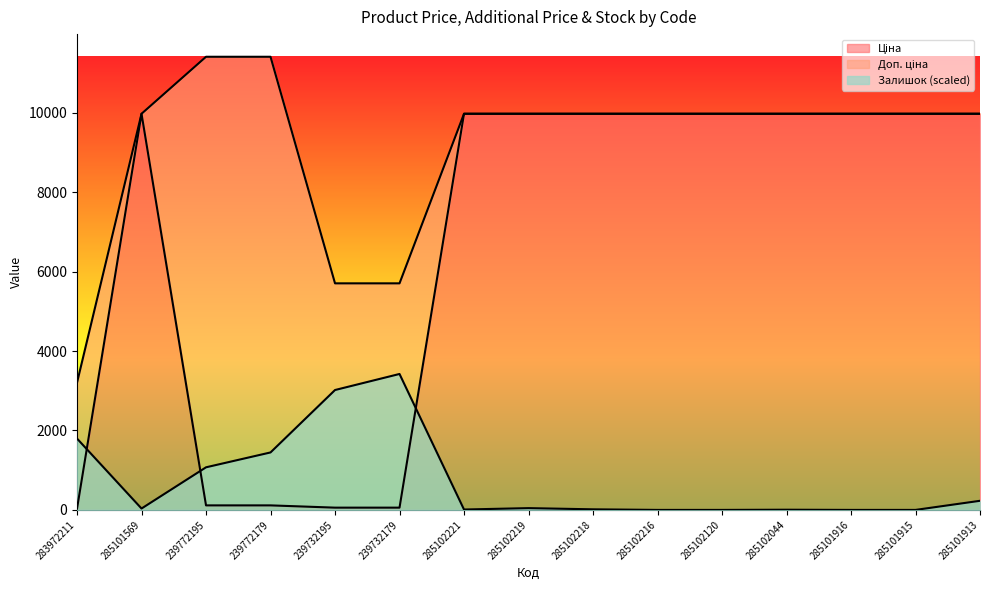

Reading left to right, what are all the values shown in this chart?

Ціна: 32.0	9975.0	114.1	114.1	57.0	57.0	9975.0	9975.0	9975.0	9975.0	9975.0	9975.0	9975.0	9975.0	9975.0
Доп. ціна: 3205.0	9975.0	11410.0	11410.0	5705.0	5705.0	9975.0	9975.0	9975.0	9975.0	9975.0	9975.0	9975.0	9975.0	9975.0
Залишок: 1796.3	34.9	1072.8	1447.0	3018.8	3423.0	10.0	44.9	15.0	0.0	0.0	5.0	0.0	0.0	229.5